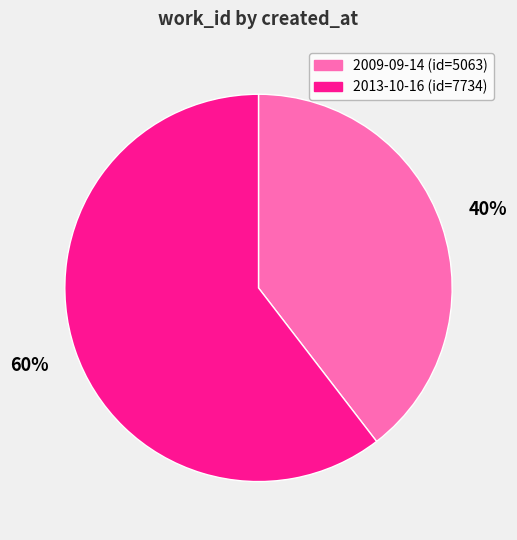

Between 2013-10-16 (id=7734) and 2009-09-14 (id=5063), which is larger?

2013-10-16 (id=7734)